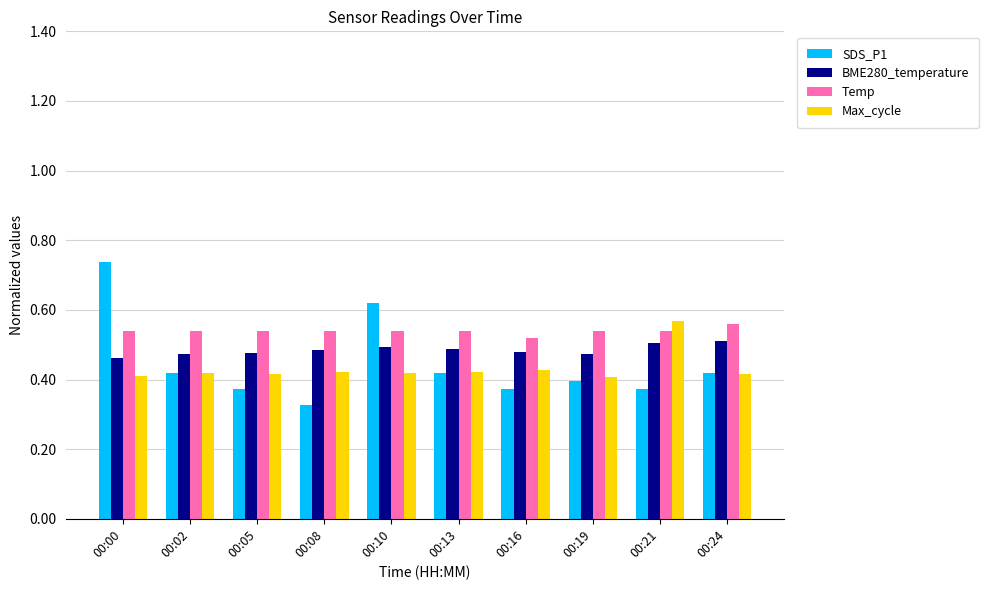

Which category has the highest value across all series?

00:00